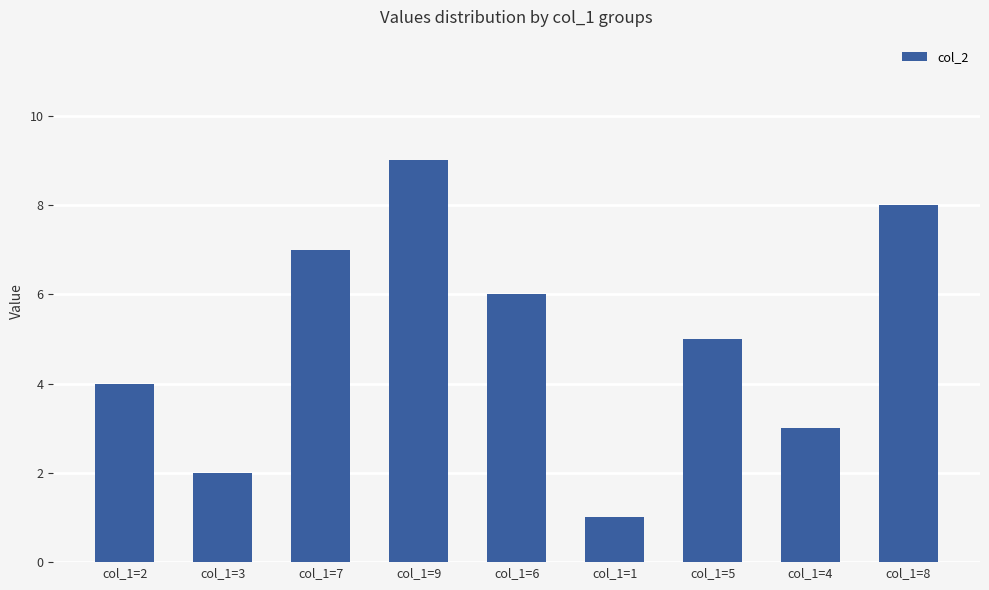

At which label does the data first exceed 5?

col_1=7